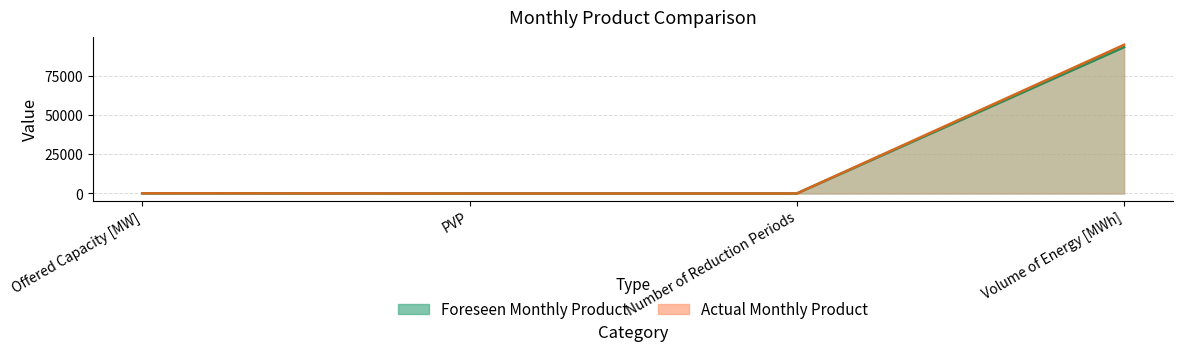

What is the difference between the second highest and minimum values in the Actual Monthly Product series?

127